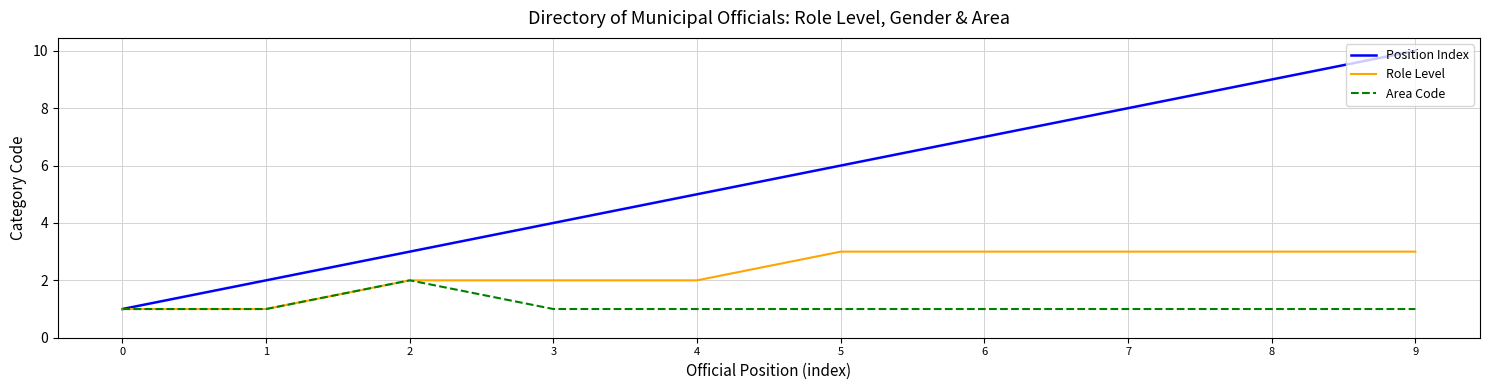

What is the highest value of the Position Index series?

10